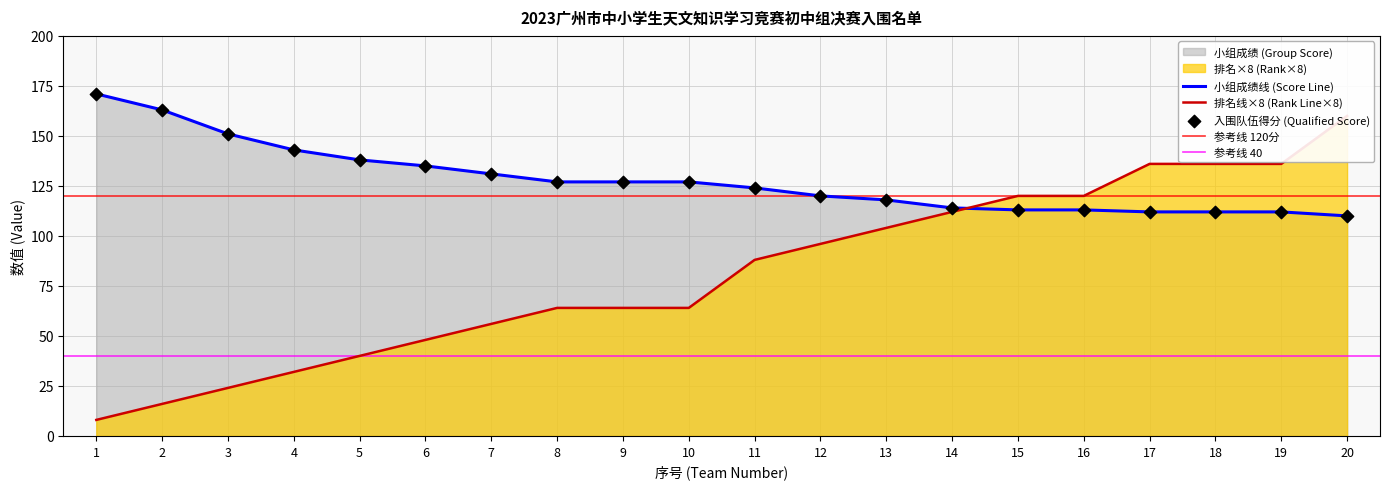

Which series contains the lowest Y value?

排名 (Rank)